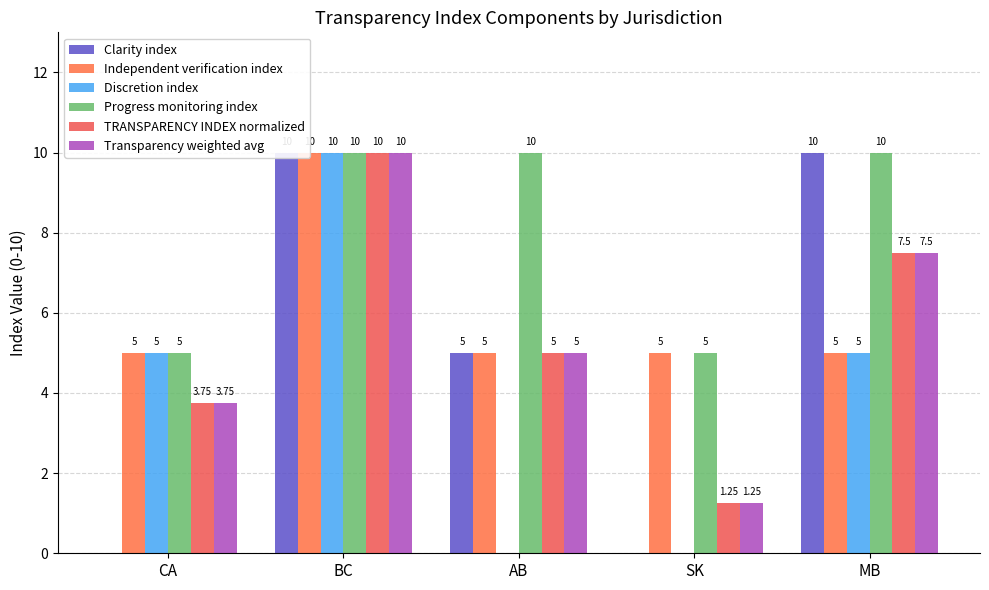

Between CA and SK, which is larger?

CA